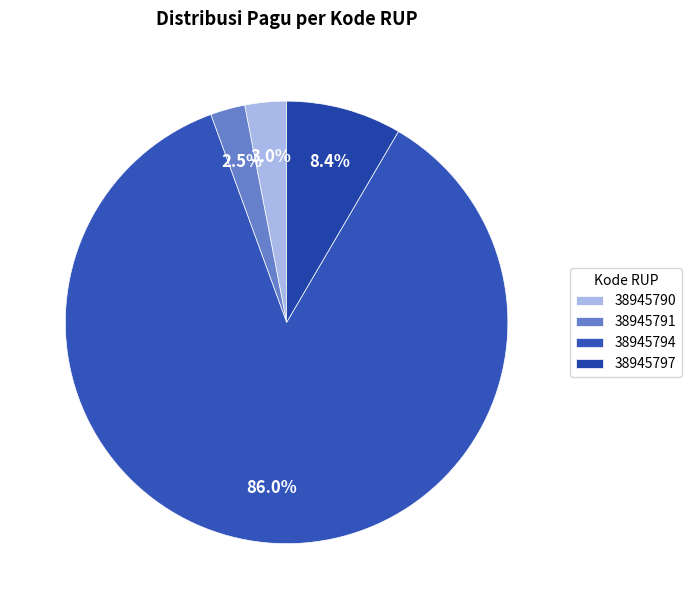

Which has a higher value, 38945797 or 38945791?

38945797